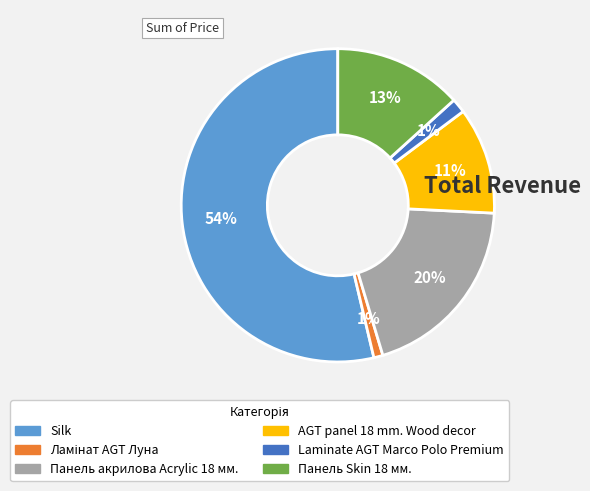

Which slice is the largest?

Silk